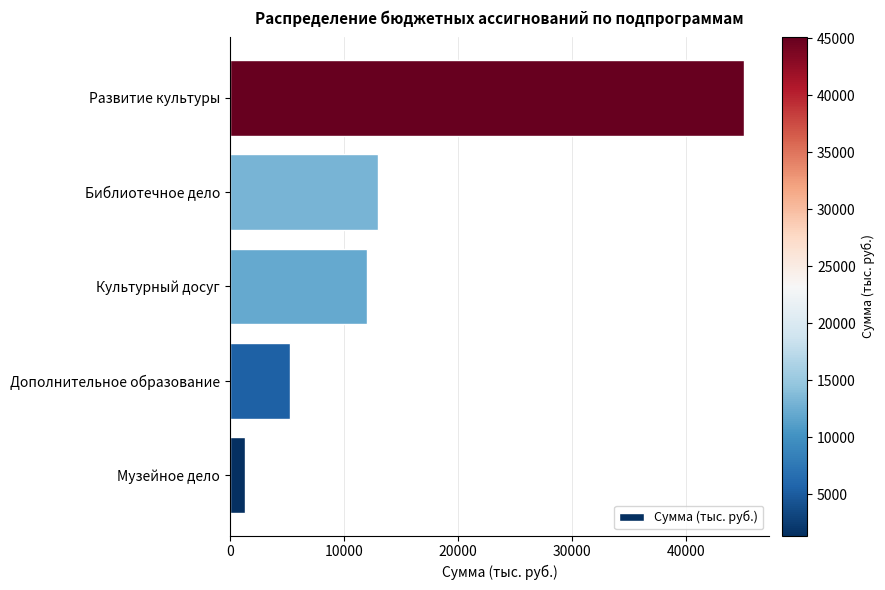

What is the maximum value shown in the chart?

45071.5